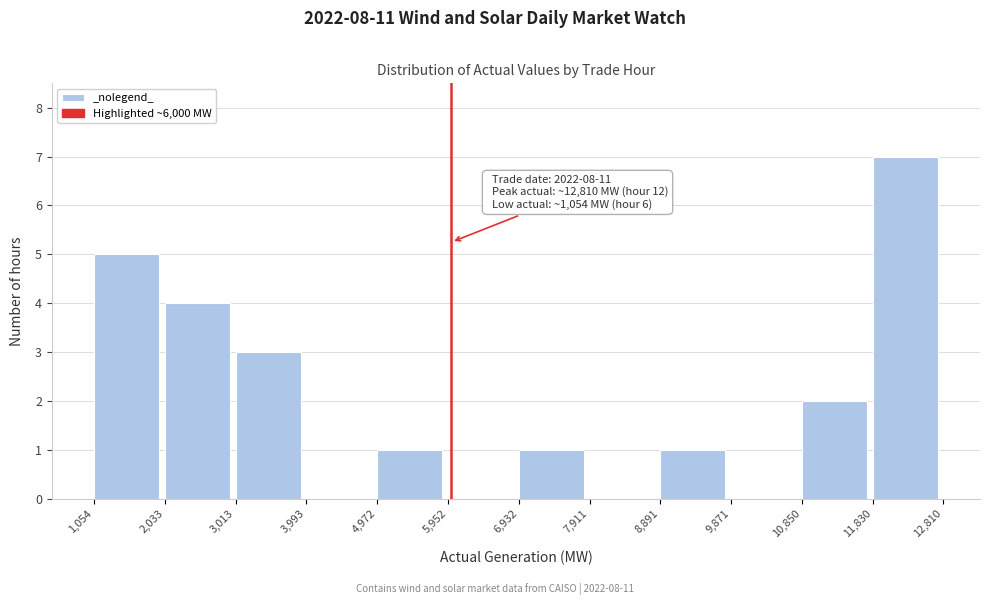

Over which range of the x-axis is the bar tallest?

11,830 to 12,810